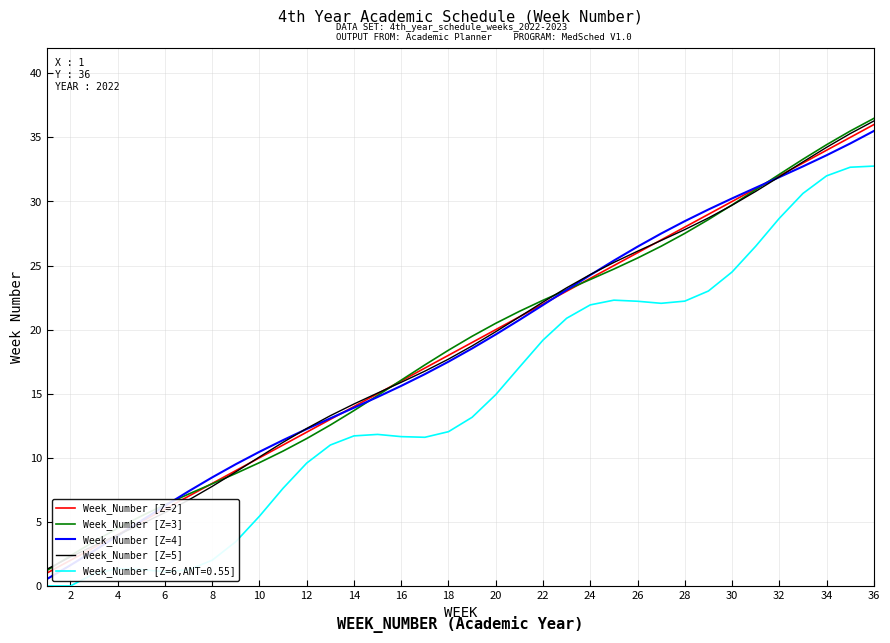

True or false: Week_Number [Z=2] and Week_Number [Z=4] cross at least once.

True